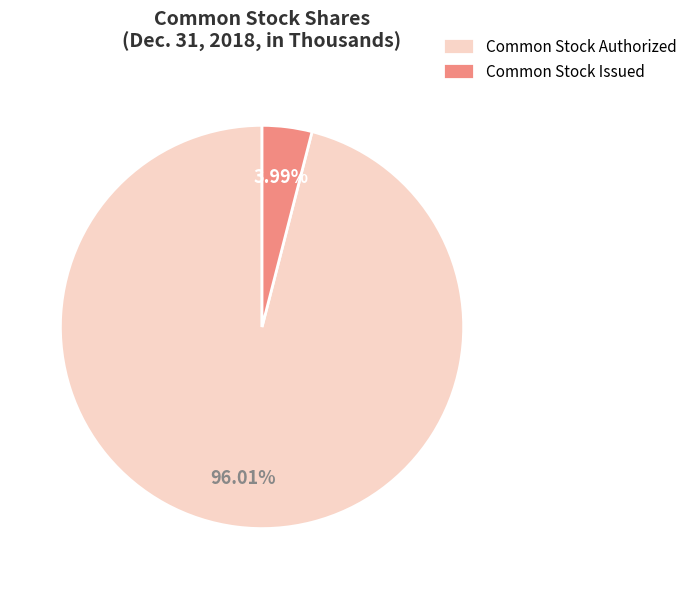

Is there any slice that represents more than half of the pie?

Yes